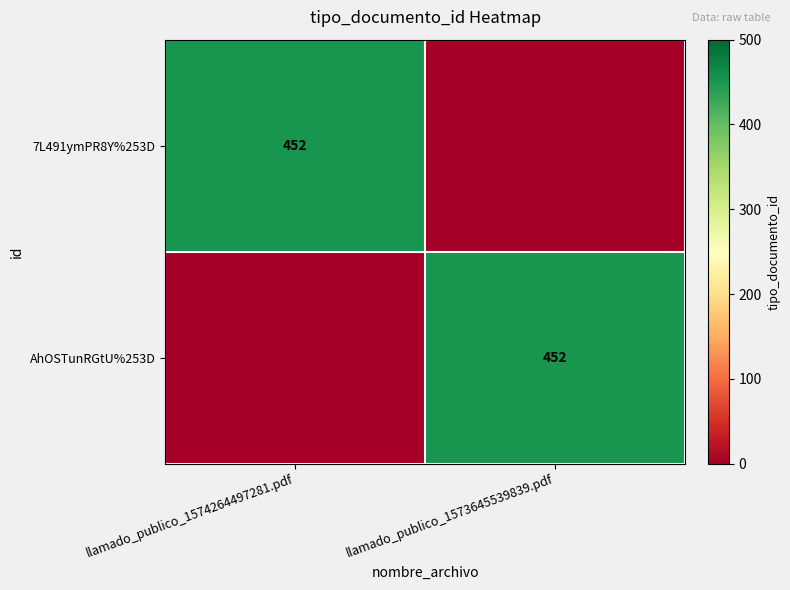

At how many categories does at least one series exceed 66?

2